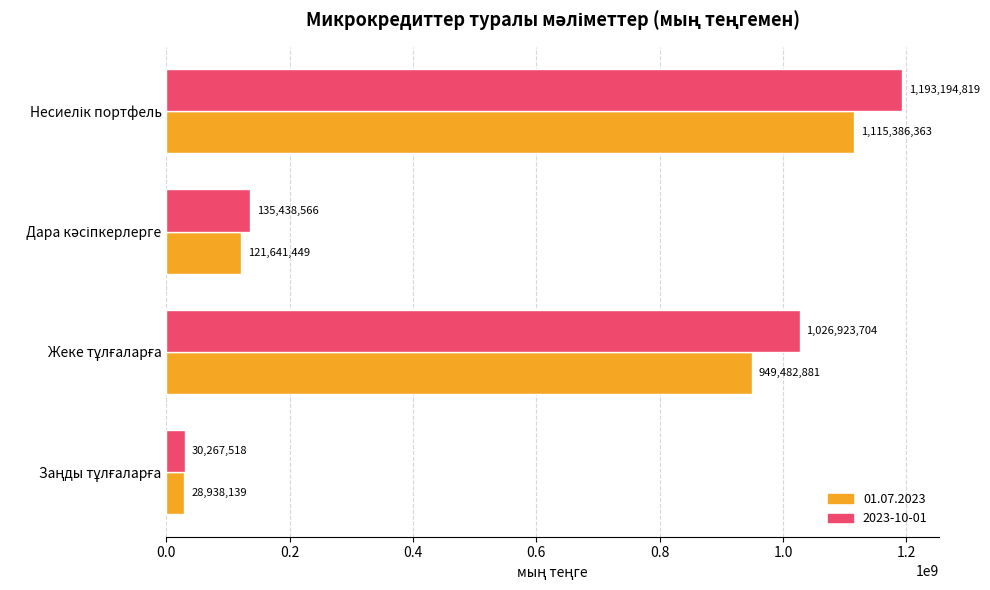

Which series has the widest spread of values?

2023-10-01